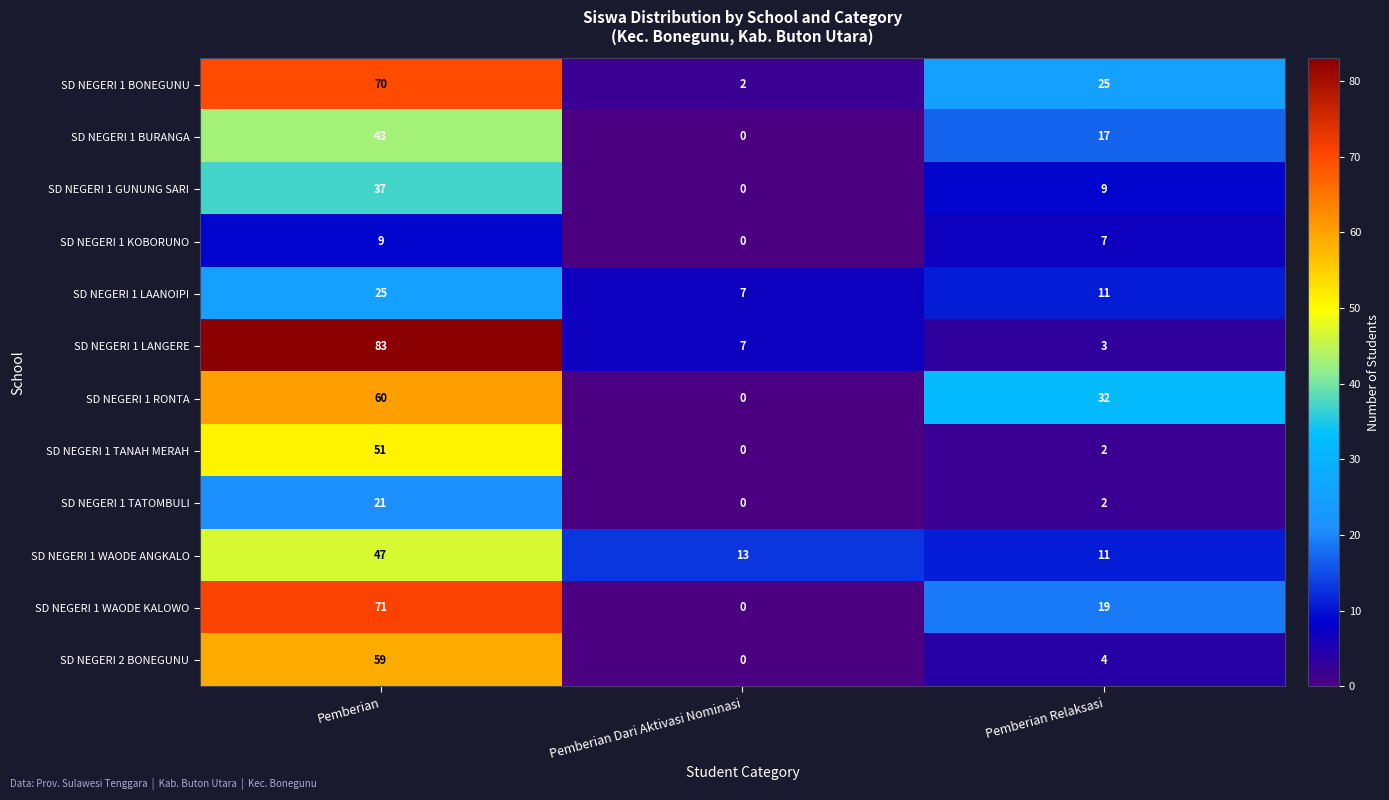

Which category has the lowest value across all series?

Pemberian Dari Aktivasi Nominasi